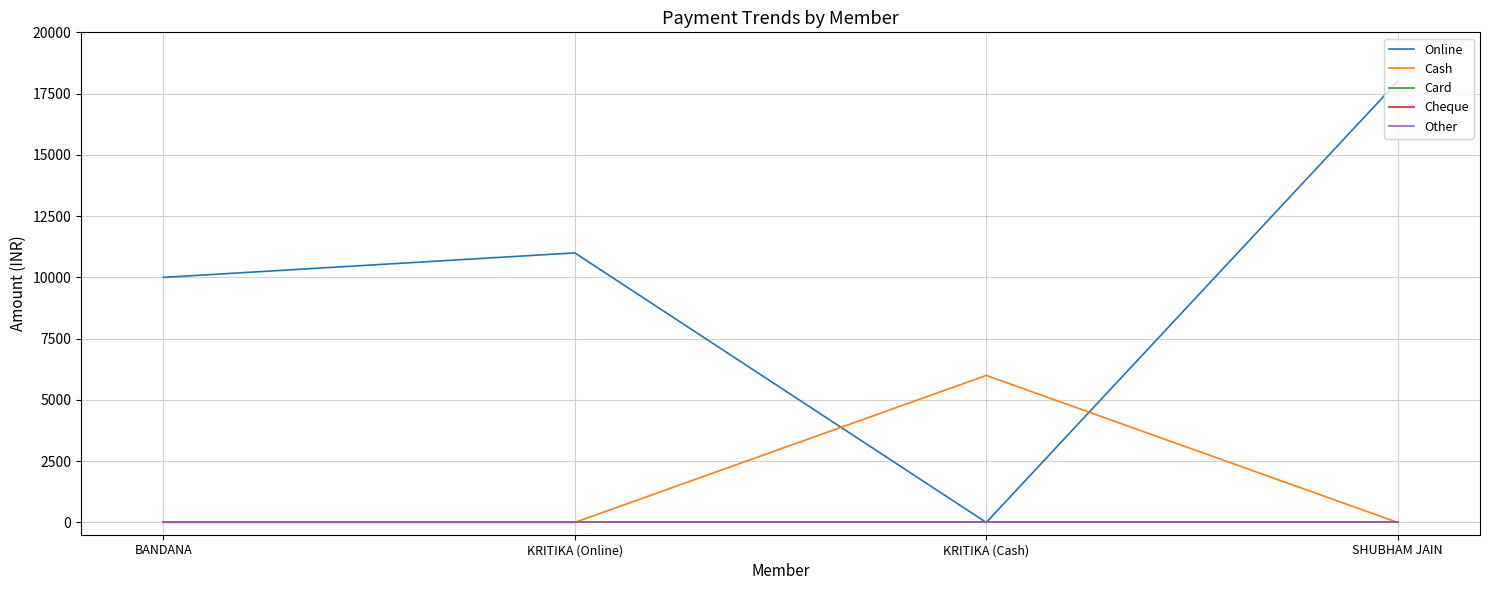

Which series has the widest spread of values?

Online